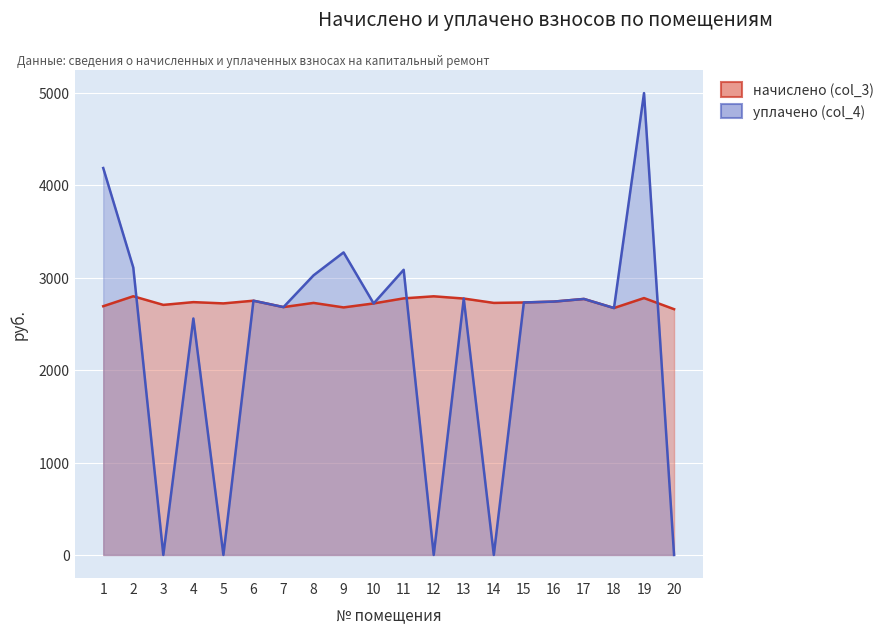

What is the spread (max minus min) of values at 12?

2800.0